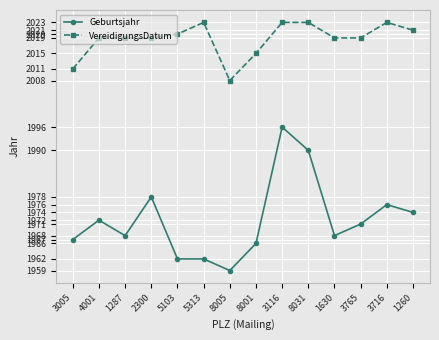

What is the total value across all series at 1260?

3995